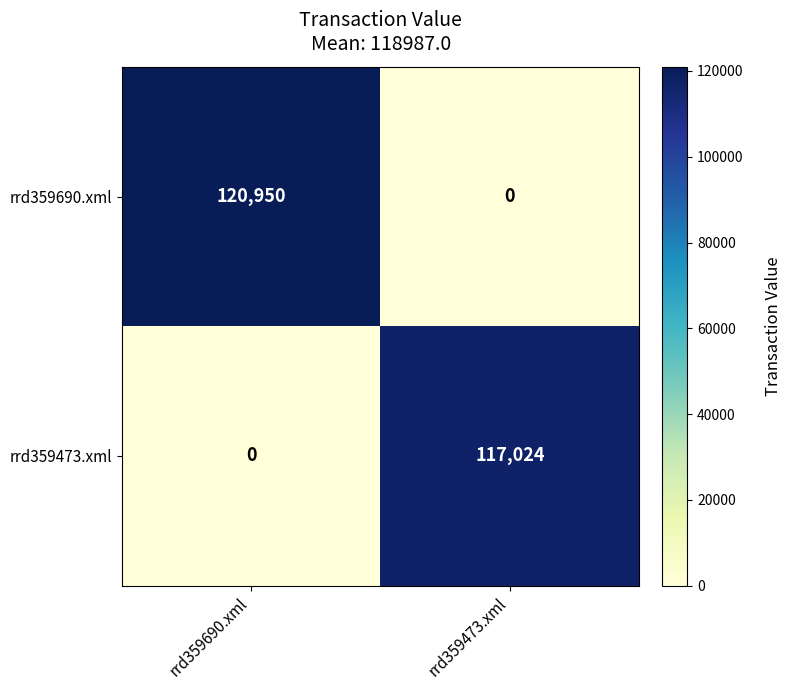

What is the sum of the rrd359473.xml values at rrd359690.xml and rrd359473.xml?

117024